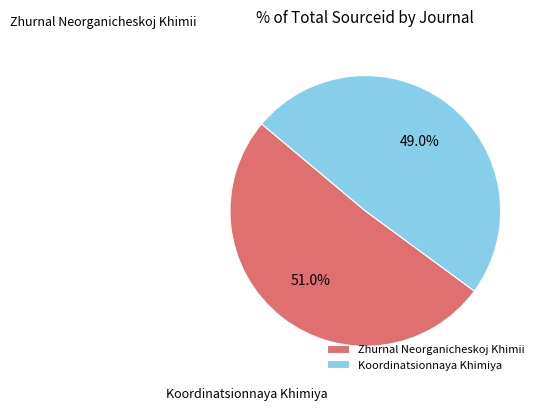

The Koordinatsionnaya Khimiya slice represents 49% of the pie. True or false?

True